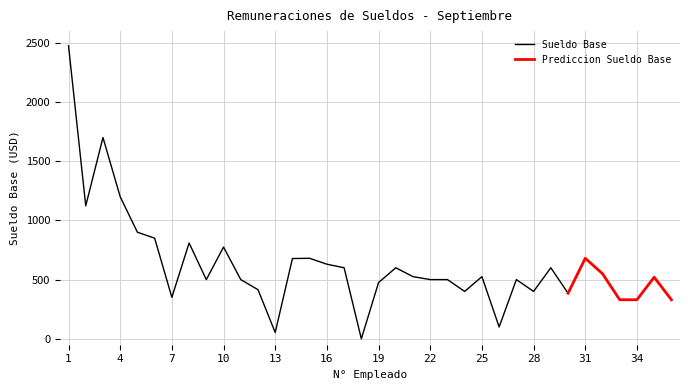

How many points are lower than both their immediate neighbors (excluding endpoints)?

9